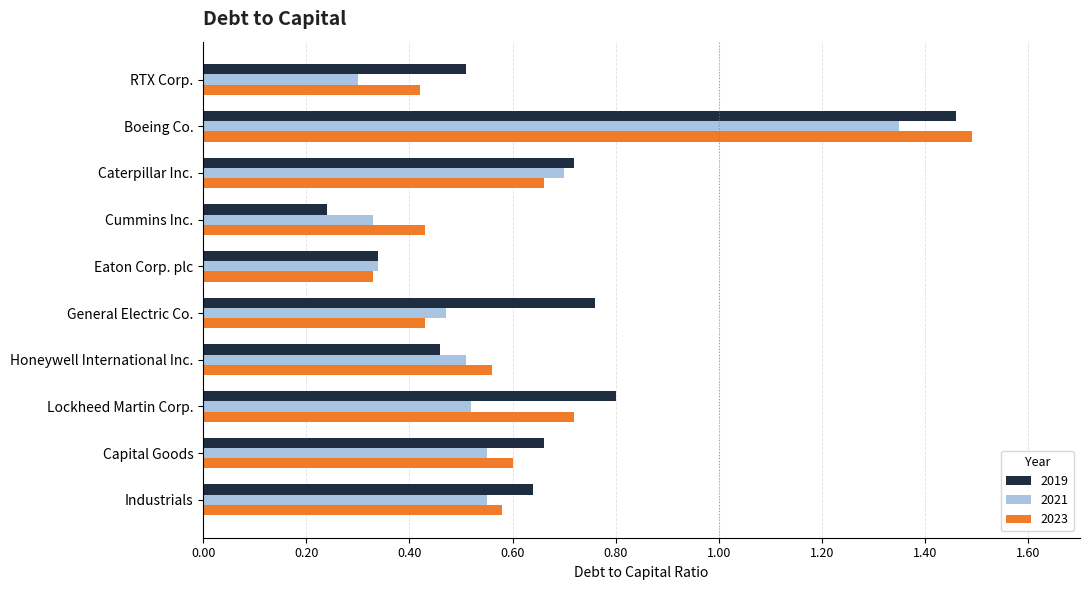

Is it true that 2023 equals 0.4 at Lockheed Martin Corp.?

False